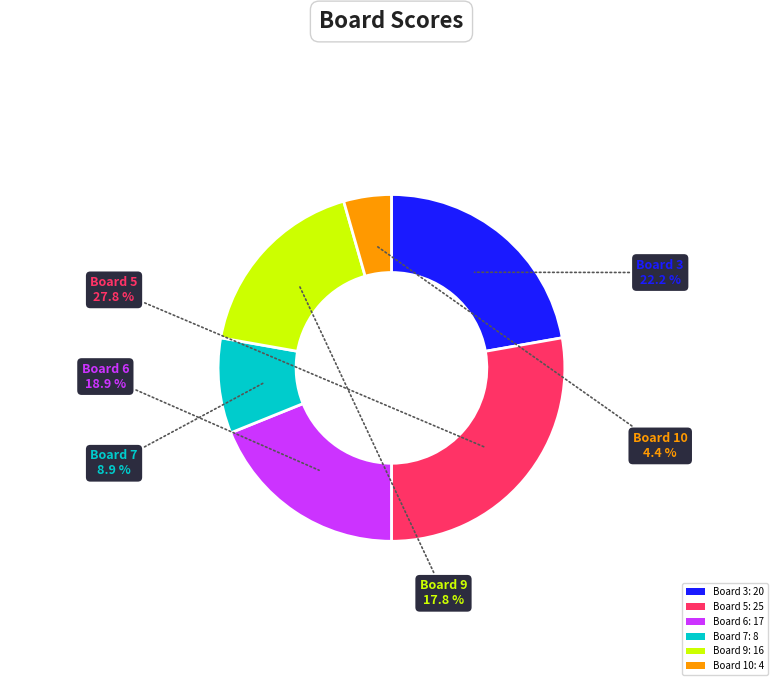

Is there a majority slice in this chart?

No